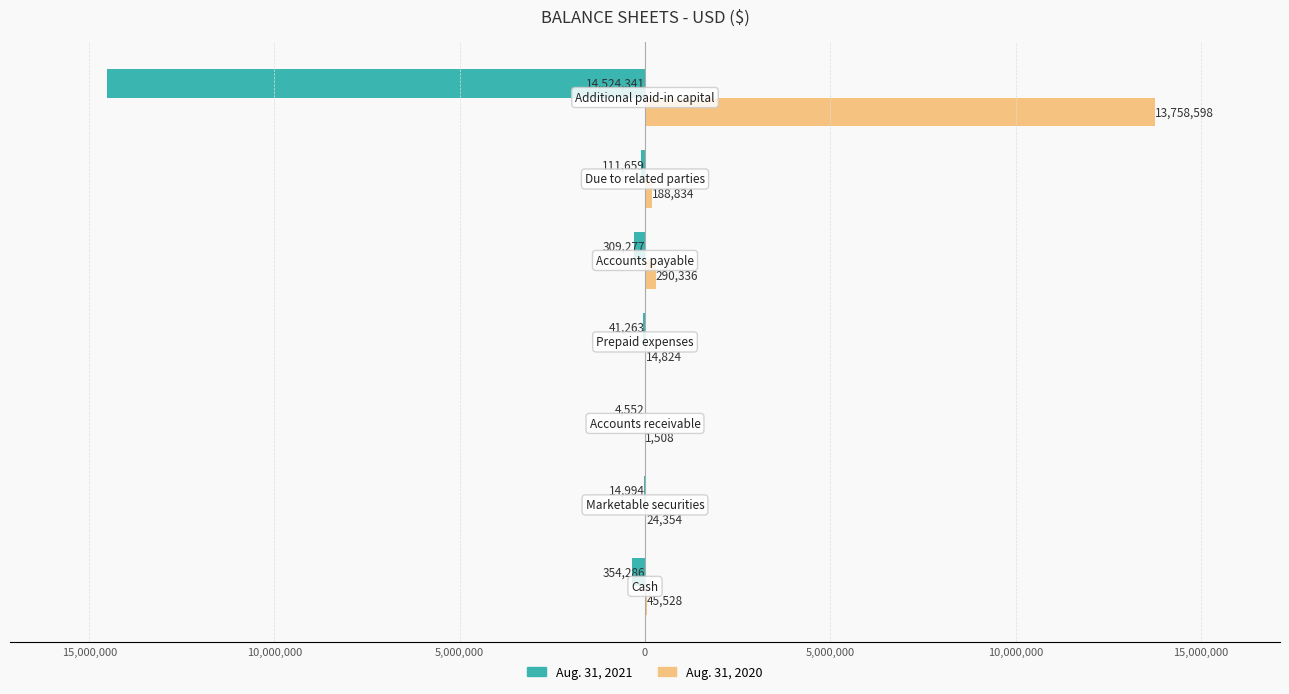

What are all the series names shown in the legend?

Aug. 31, 2021, Aug. 31, 2020